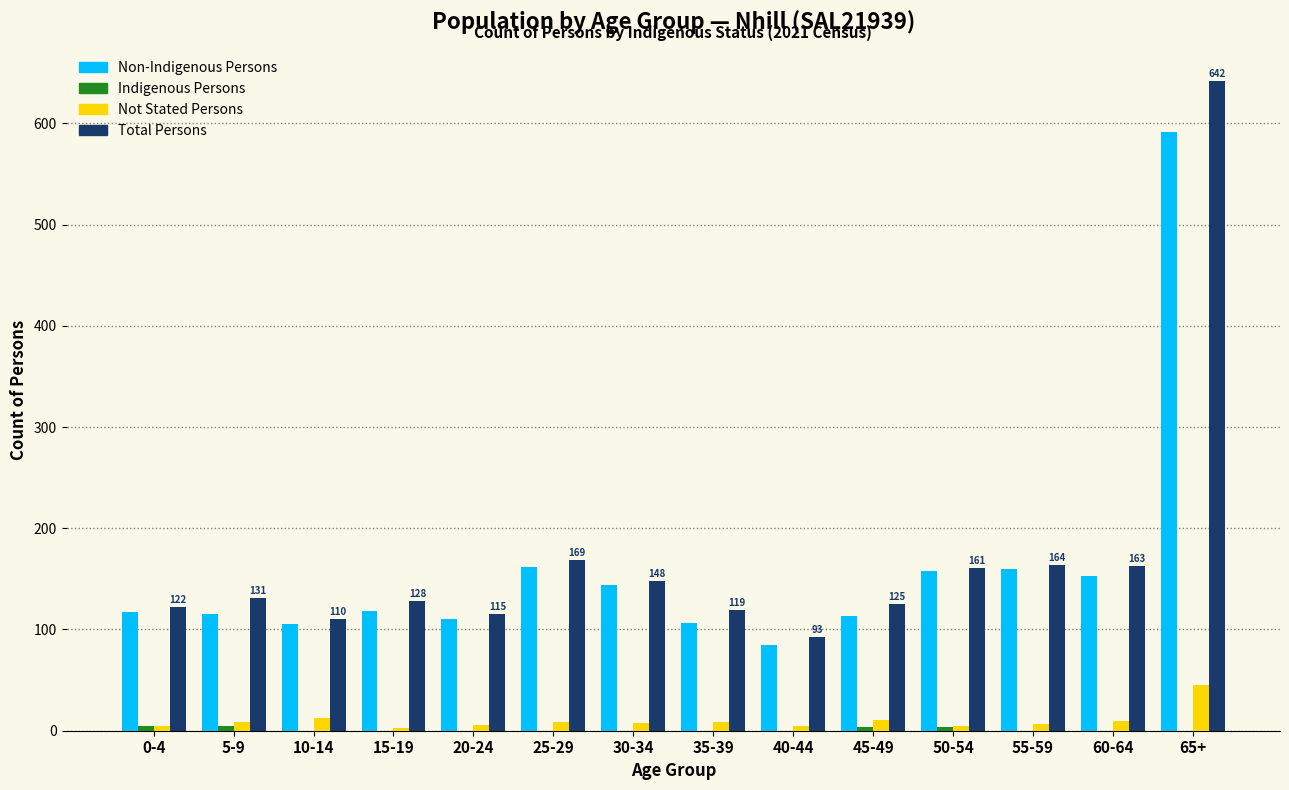

At which category is the sum across all series the highest?

65+